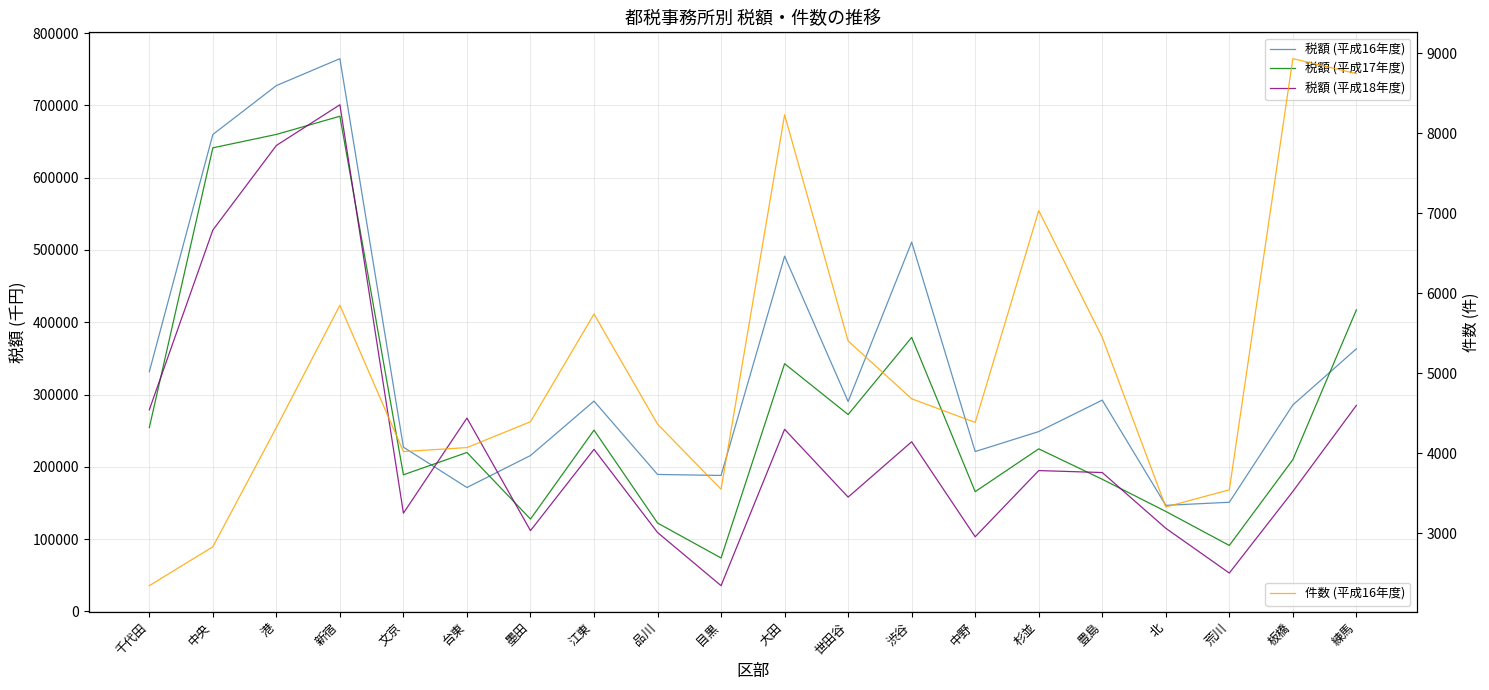

How many lines are shown in the chart?

4